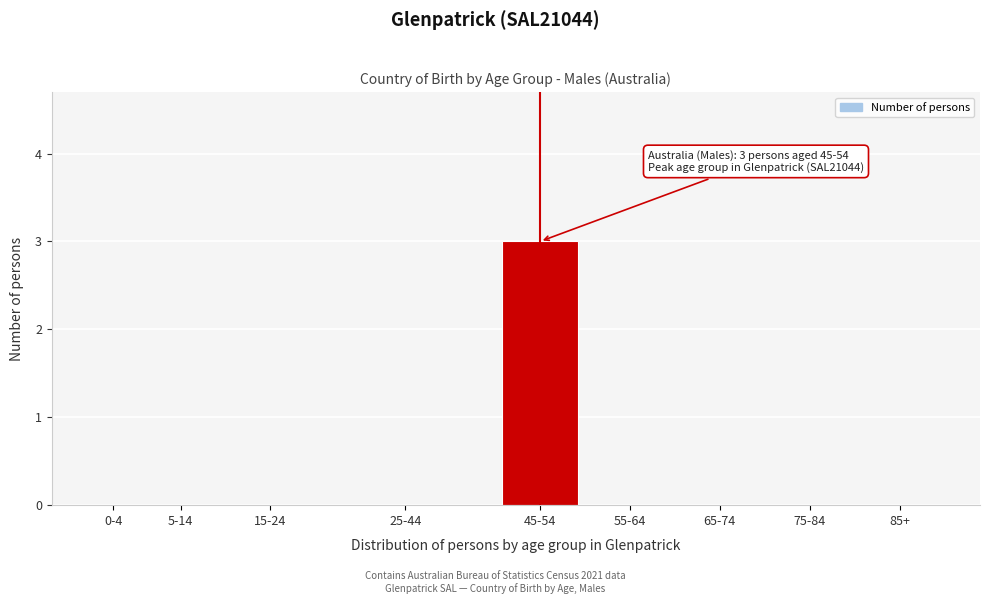

Reading left to right, extract all data points from this chart.

0-4=0	5-14=0	15-24=0	25-44=0	45-54=3	55-64=0	65-74=0	75-84=0	85+=0